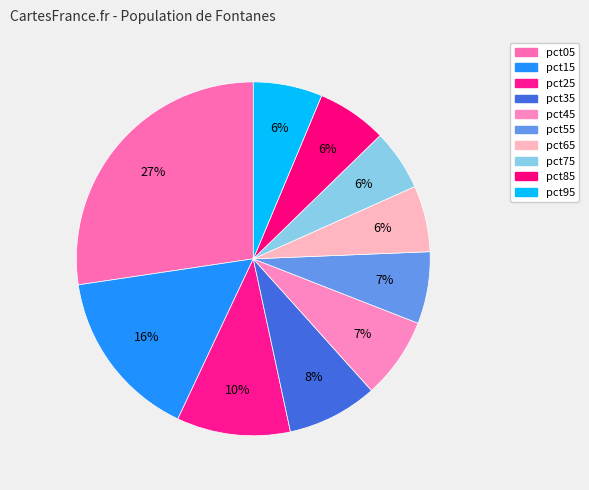

Does pct15 account for over 50% of the chart?

No